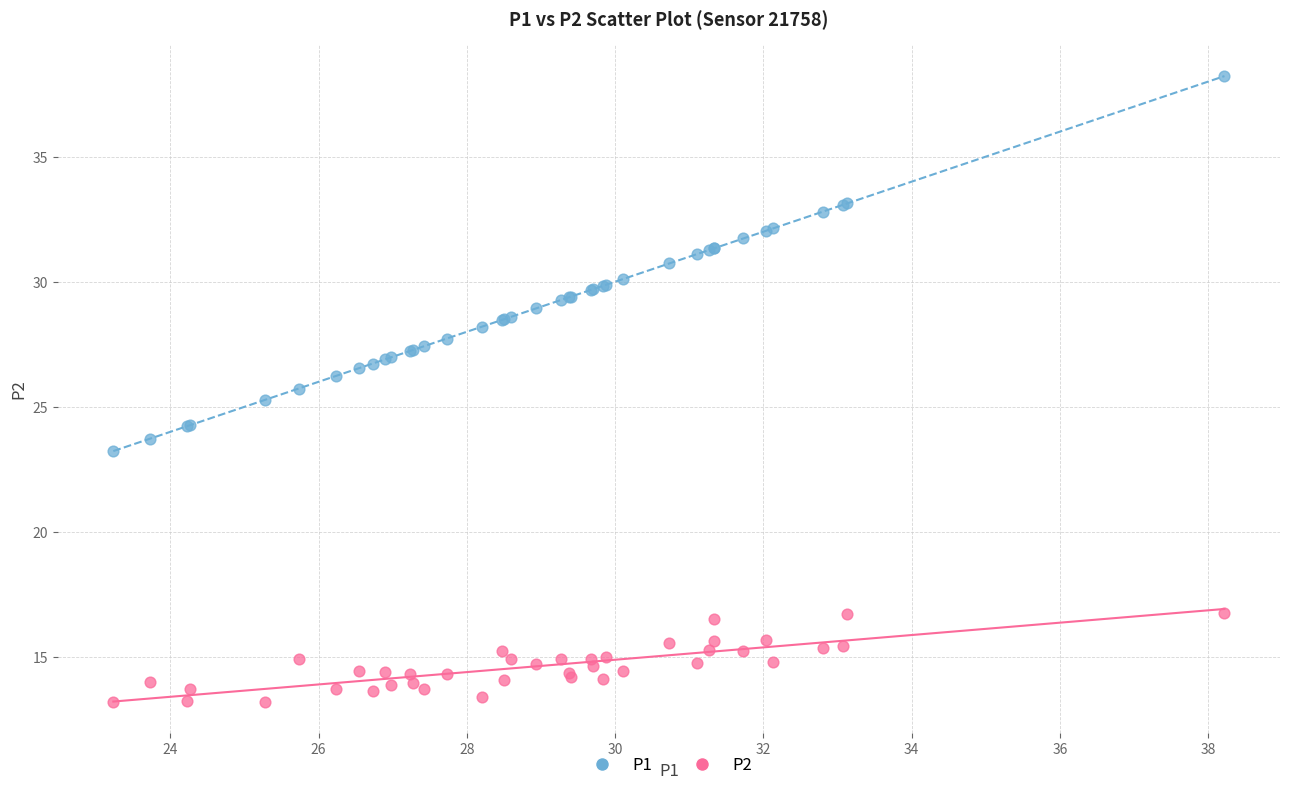

Which series reaches the minimum Y coordinate?

P2